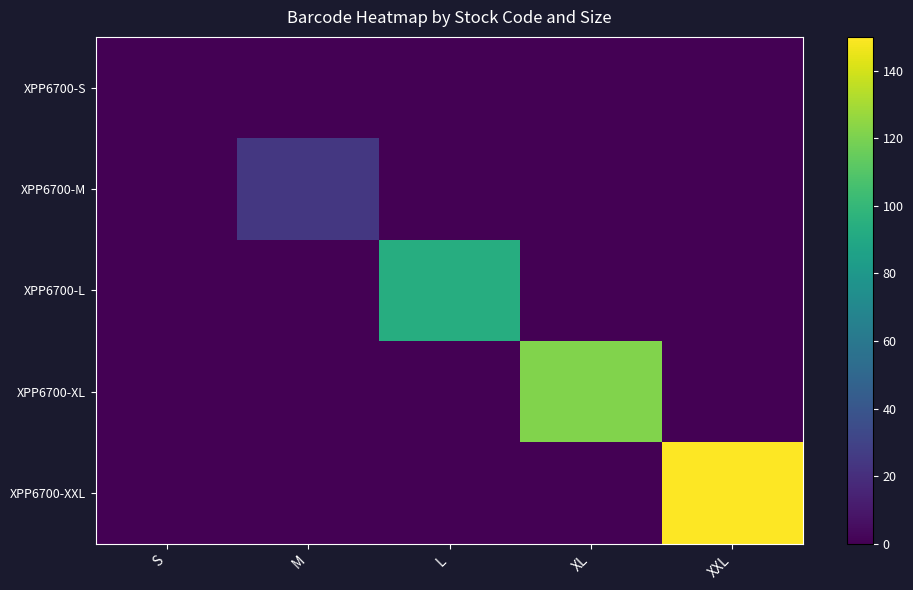

Reading left to right, list all the values displayed in this chart.

XPP6700-S: S=0.0	M=0.0	L=0.0	XL=0.0	XXL=0.0
XPP6700-M: S=0.0	M=24.3	L=0.0	XL=0.0	XXL=0.0
XPP6700-L: S=0.0	M=0.0	L=93.2	XL=0.0	XXL=0.0
XPP6700-XL: S=0.0	M=0.0	L=0.0	XL=121.6	XXL=0.0
XPP6700-XXL: S=0.0	M=0.0	L=0.0	XL=0.0	XXL=150.0